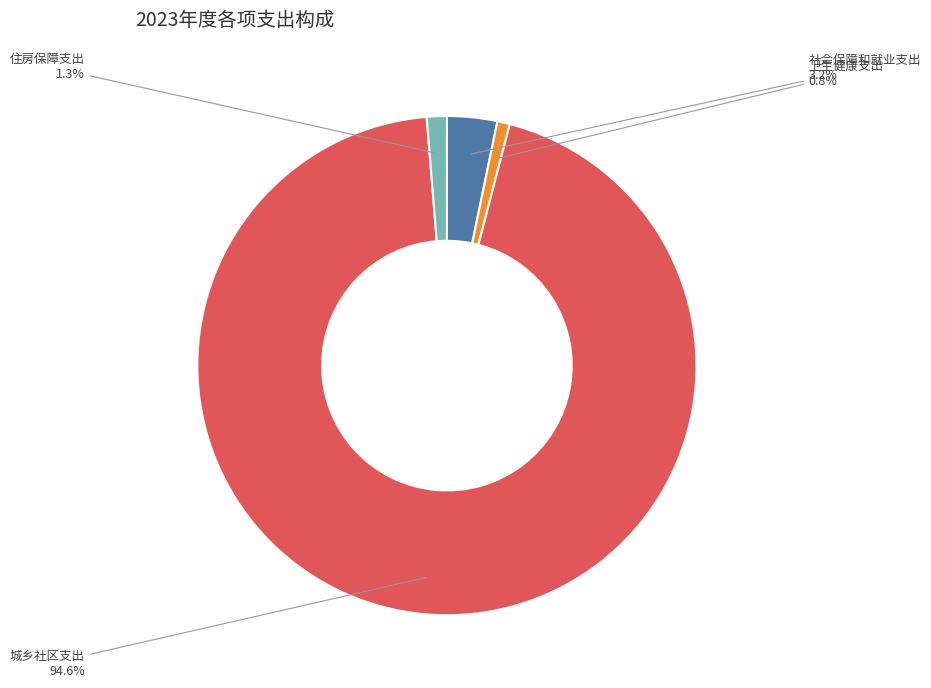

Is it true that 住房保障支出 is 1% of the pie?

True